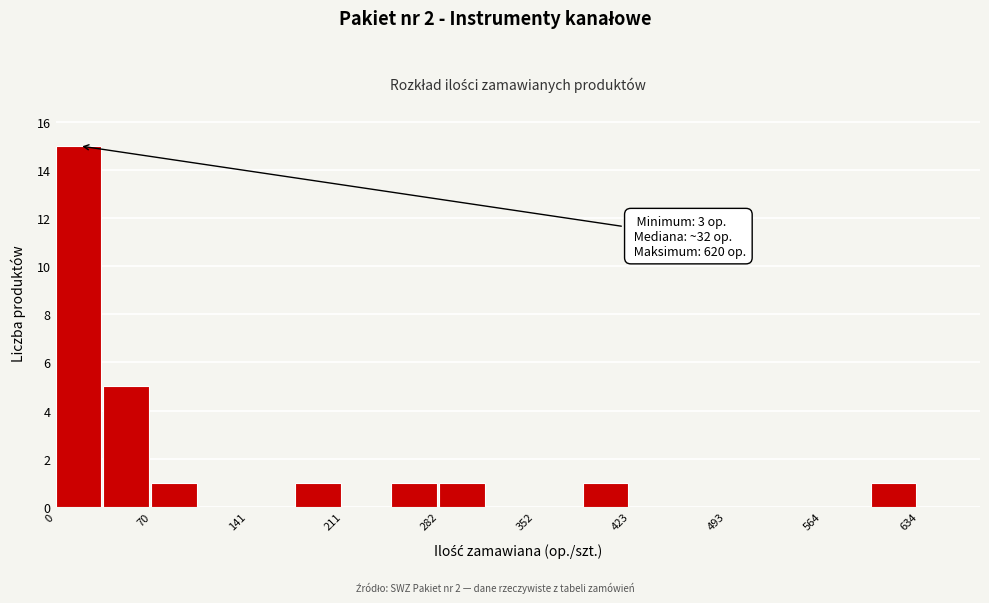

Read against the x-axis, roughly where is the centre of the tallest bar?

20